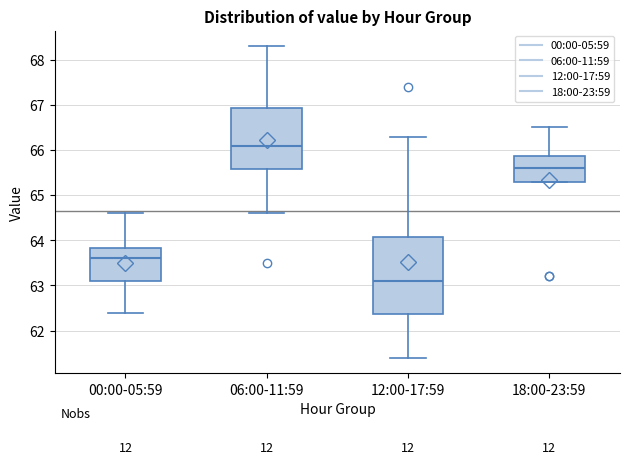

Where does the lower whisker of the box for 00:00-05:59 end on the y-axis? The values are not printed on the chart, so give them approximately, as read against the axis.

62.4